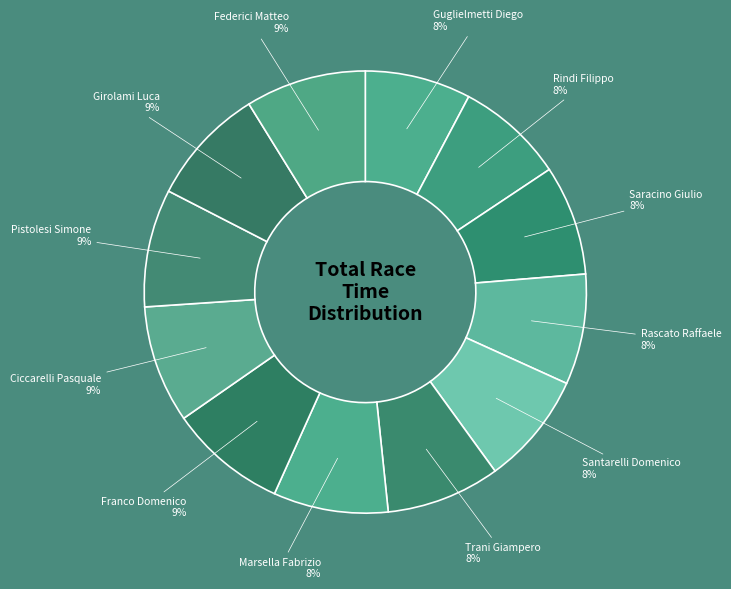

How many segments does this pie chart have?

12